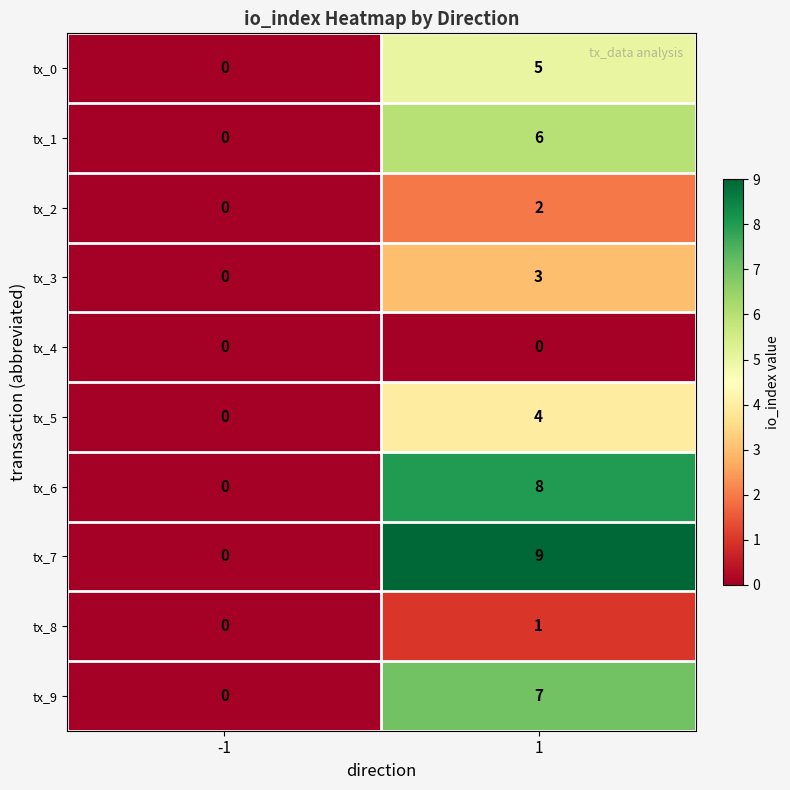

What is the difference between the highest and lowest values at 1?

9